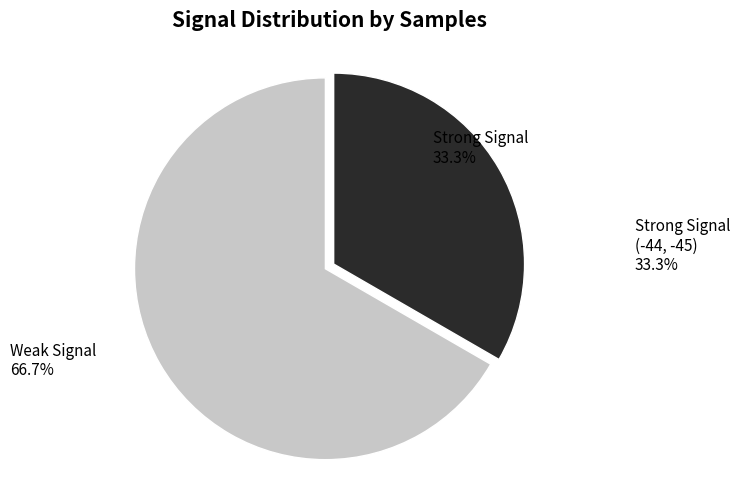

Count the number of slices in the pie.

2